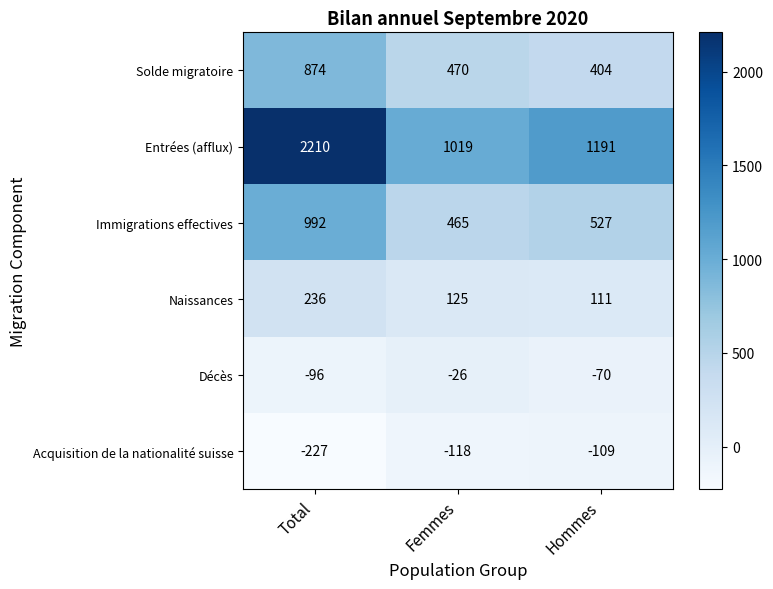

Reading right to left, extract all data points from this chart.

Solde migratoire: Hommes=404	Femmes=470	Total=874
Entrées (afflux): Hommes=1191	Femmes=1019	Total=2210
Immigrations effectives: Hommes=527	Femmes=465	Total=992
Naissances: Hommes=111	Femmes=125	Total=236
Décès: Hommes=-70	Femmes=-26	Total=-96
Acquisition de la nationalité suisse: Hommes=-109	Femmes=-118	Total=-227